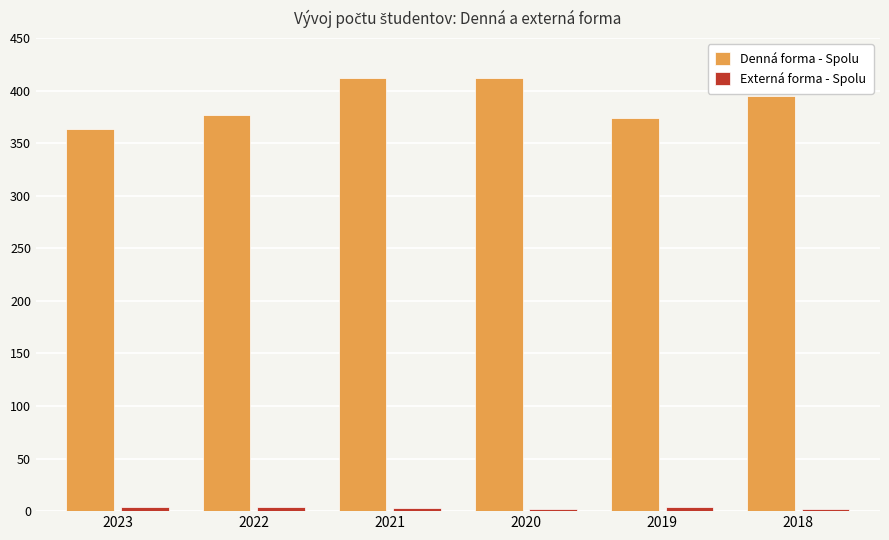

Which series has the widest spread of values?

Denná forma - Spolu